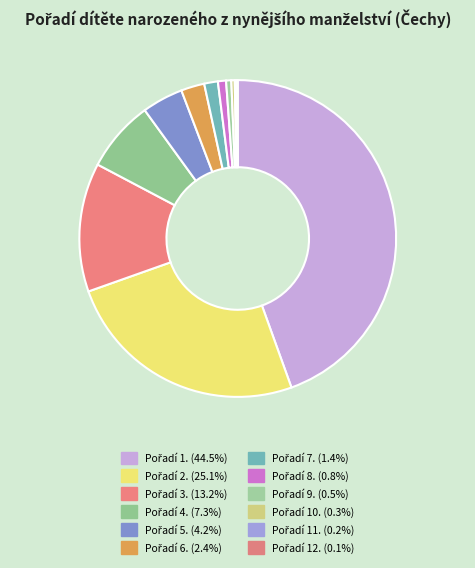

Which category has the biggest portion of the pie?

1.